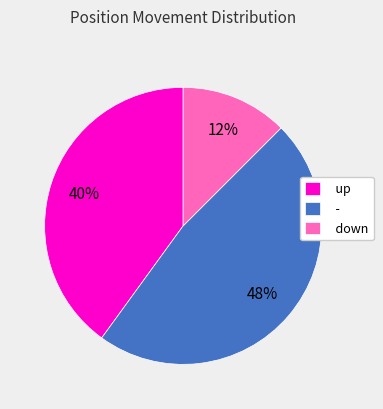

Between down and up, which is larger?

up